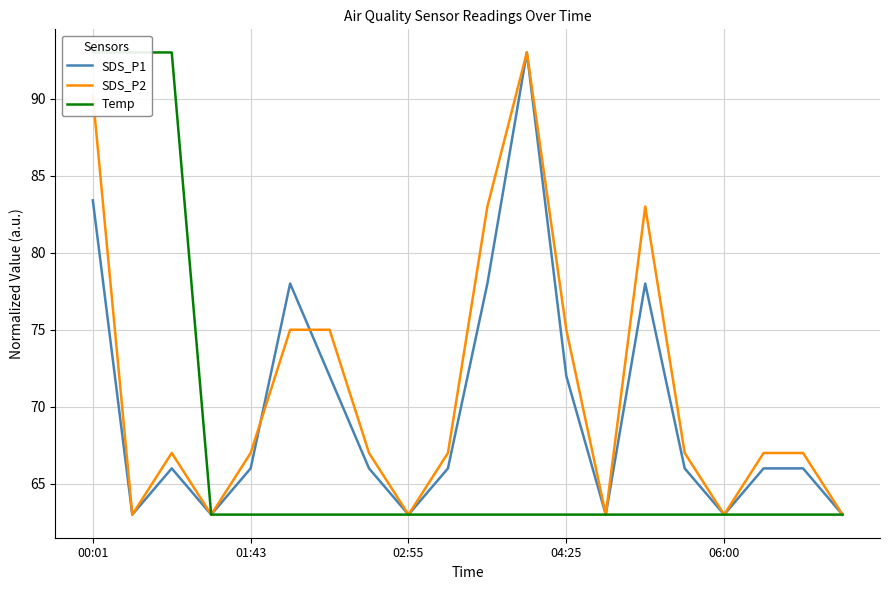

The value of SDS_P1 at 04:25 is 72.0. True or false?

True